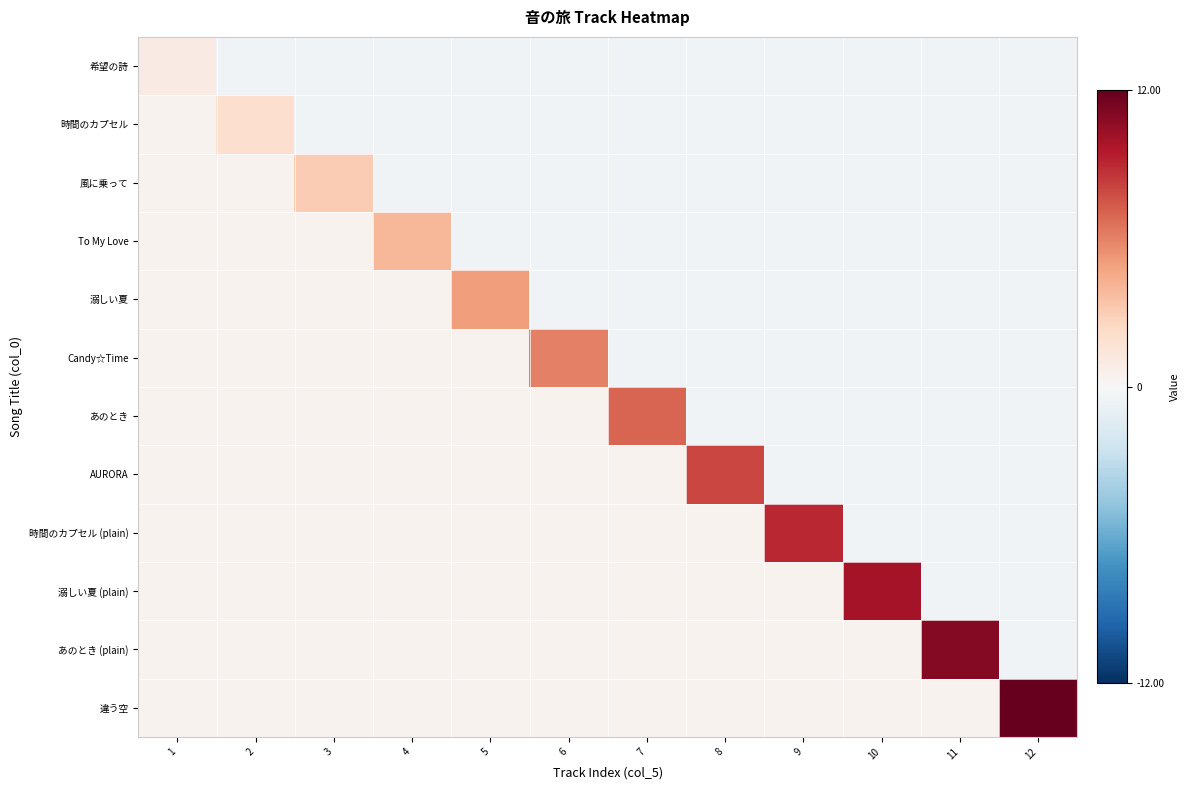

Reading left to right, list all the values displayed in this chart.

希望の詩: 1=1.0	2=-0.4	3=-0.4	4=-0.4	5=-0.4	6=-0.4	7=-0.4	8=-0.4	9=-0.4	10=-0.4	11=-0.4	12=-0.4
時間のカプセル: 1=0.4	2=2.0	3=-0.4	4=-0.4	5=-0.4	6=-0.4	7=-0.4	8=-0.4	9=-0.4	10=-0.4	11=-0.4	12=-0.4
風に乗って: 1=0.4	2=0.4	3=3.0	4=-0.4	5=-0.4	6=-0.4	7=-0.4	8=-0.4	9=-0.4	10=-0.4	11=-0.4	12=-0.4
To My Love: 1=0.4	2=0.4	3=0.4	4=4.0	5=-0.4	6=-0.4	7=-0.4	8=-0.4	9=-0.4	10=-0.4	11=-0.4	12=-0.4
溺しい夏: 1=0.4	2=0.4	3=0.4	4=0.4	5=5.0	6=-0.4	7=-0.4	8=-0.4	9=-0.4	10=-0.4	11=-0.4	12=-0.4
Candy☆Time: 1=0.4	2=0.4	3=0.4	4=0.4	5=0.4	6=6.0	7=-0.4	8=-0.4	9=-0.4	10=-0.4	11=-0.4	12=-0.4
あのとき: 1=0.4	2=0.4	3=0.4	4=0.4	5=0.4	6=0.4	7=7.0	8=-0.4	9=-0.4	10=-0.4	11=-0.4	12=-0.4
AURORA: 1=0.4	2=0.4	3=0.4	4=0.4	5=0.4	6=0.4	7=0.4	8=8.0	9=-0.4	10=-0.4	11=-0.4	12=-0.4
時間のカプセル (plain): 1=0.4	2=0.4	3=0.4	4=0.4	5=0.4	6=0.4	7=0.4	8=0.4	9=9.0	10=-0.4	11=-0.4	12=-0.4
溺しい夏 (plain): 1=0.4	2=0.4	3=0.4	4=0.4	5=0.4	6=0.4	7=0.4	8=0.4	9=0.4	10=10.0	11=-0.4	12=-0.4
あのとき (plain): 1=0.4	2=0.4	3=0.4	4=0.4	5=0.4	6=0.4	7=0.4	8=0.4	9=0.4	10=0.4	11=11.0	12=-0.4
違う空: 1=0.4	2=0.4	3=0.4	4=0.4	5=0.4	6=0.4	7=0.4	8=0.4	9=0.4	10=0.4	11=0.4	12=12.0